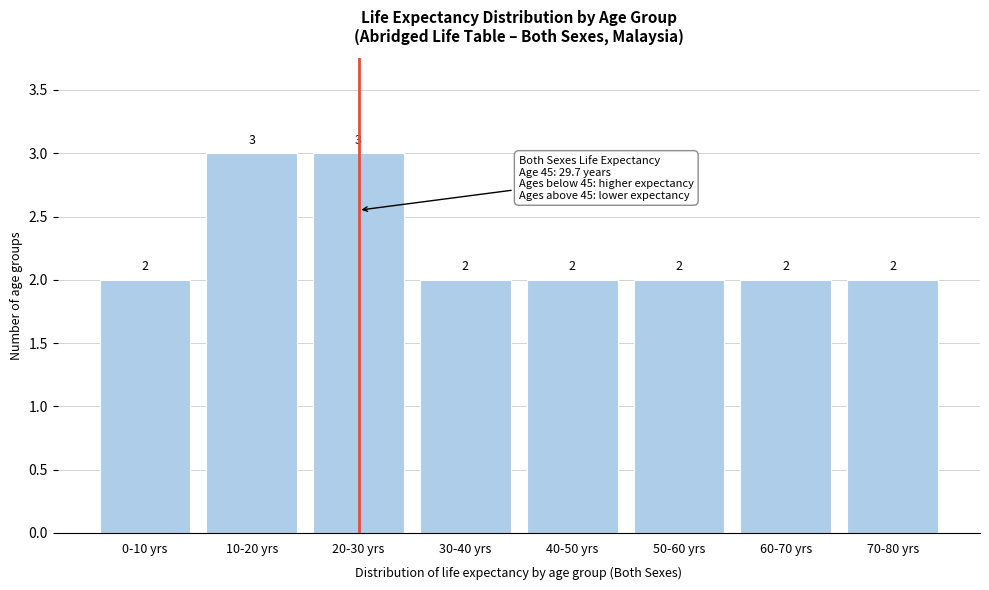

Reading left to right, list all the values displayed in this chart.

0-10 yrs=2	10-20 yrs=3	20-30 yrs=3	30-40 yrs=2	40-50 yrs=2	50-60 yrs=2	60-70 yrs=2	70-80 yrs=2